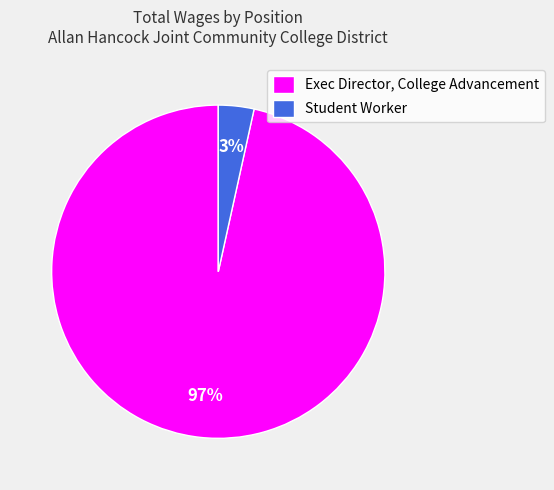

To the nearest percent, what percentage of the pie is Student Worker?

3%